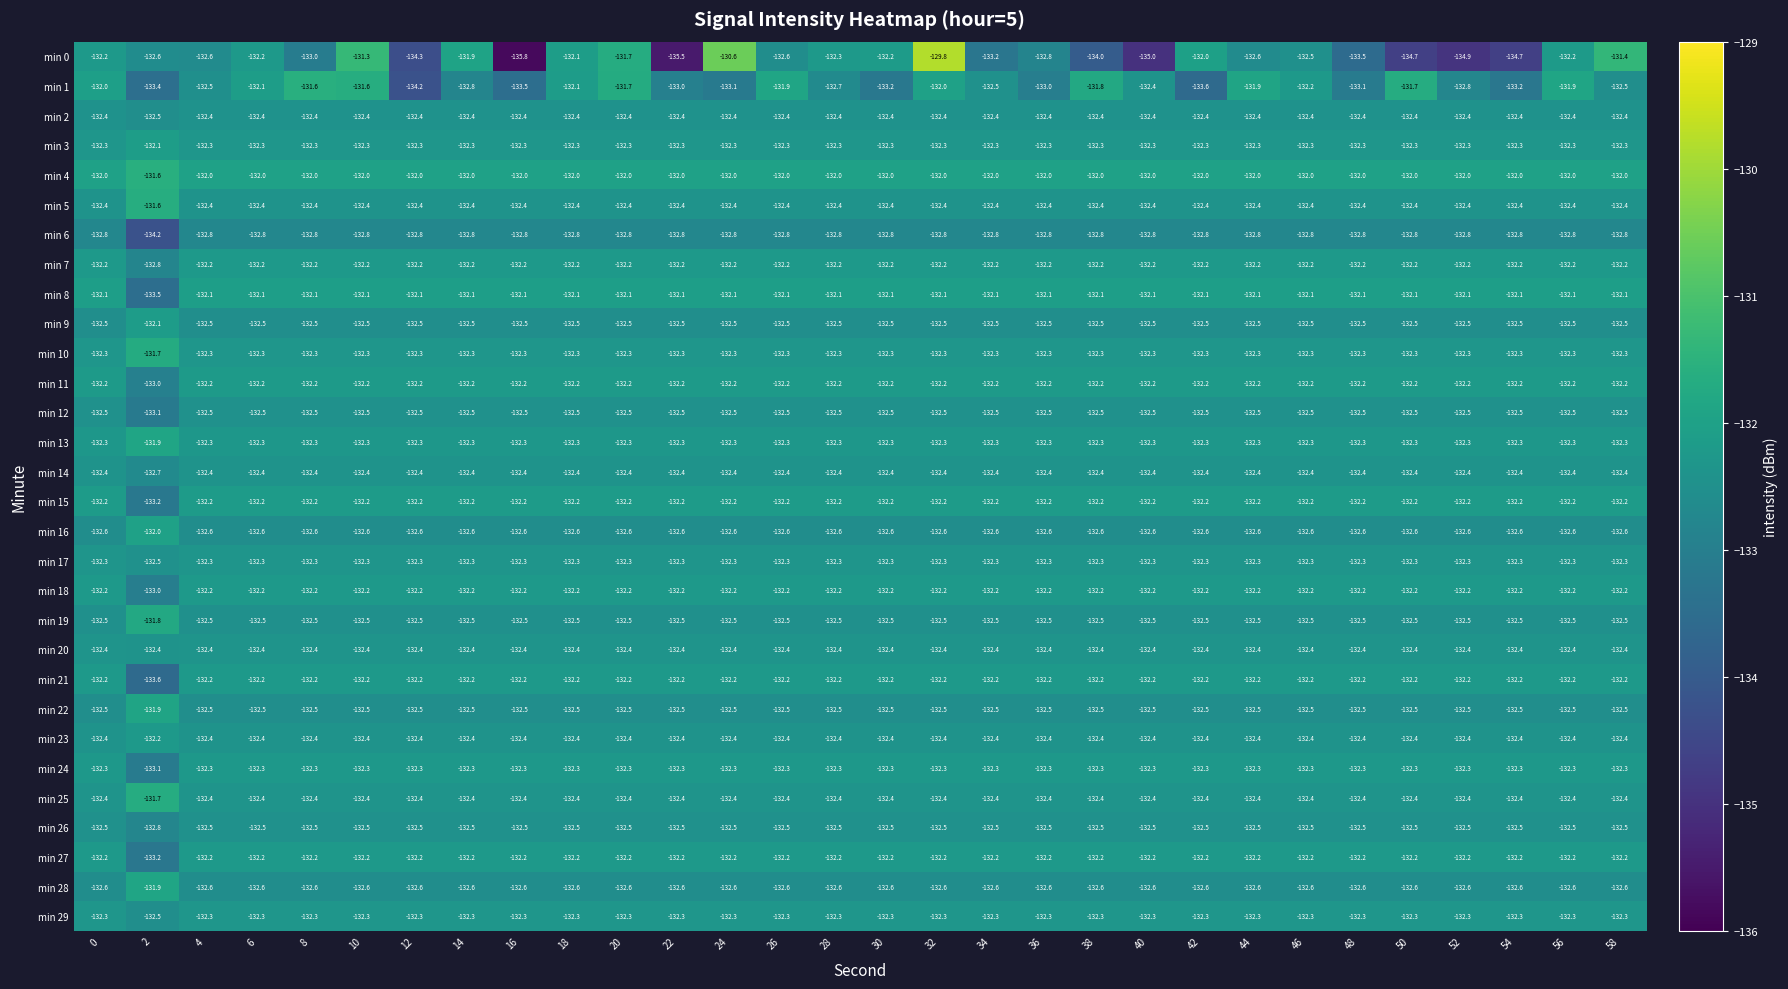

Is it true that min 3 equals -209.2 at 56?

False